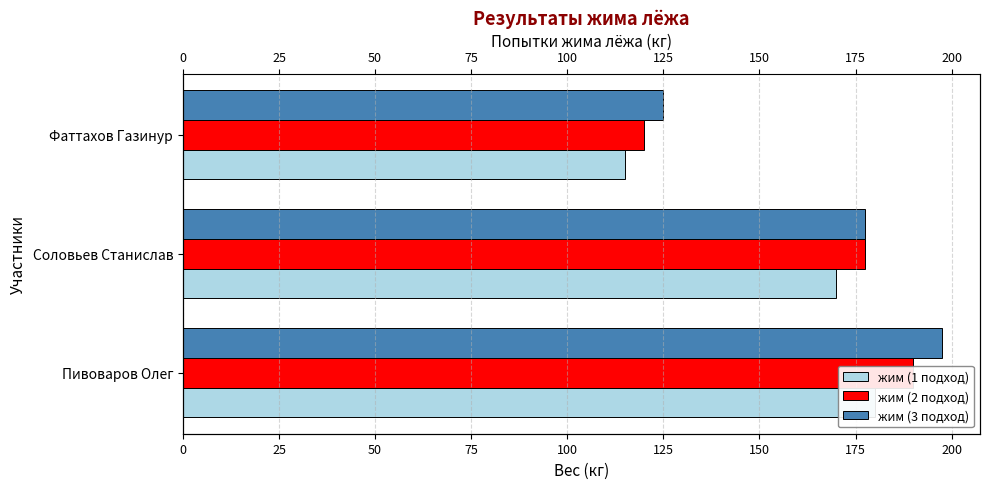

What is the spread (max minus min) of values at Пивоваров Олег?

17.5